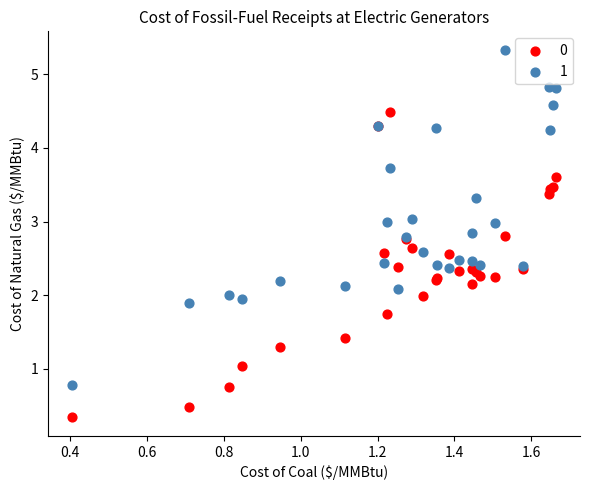

What is the X range (max minus min) for the scatter plot?

1.3